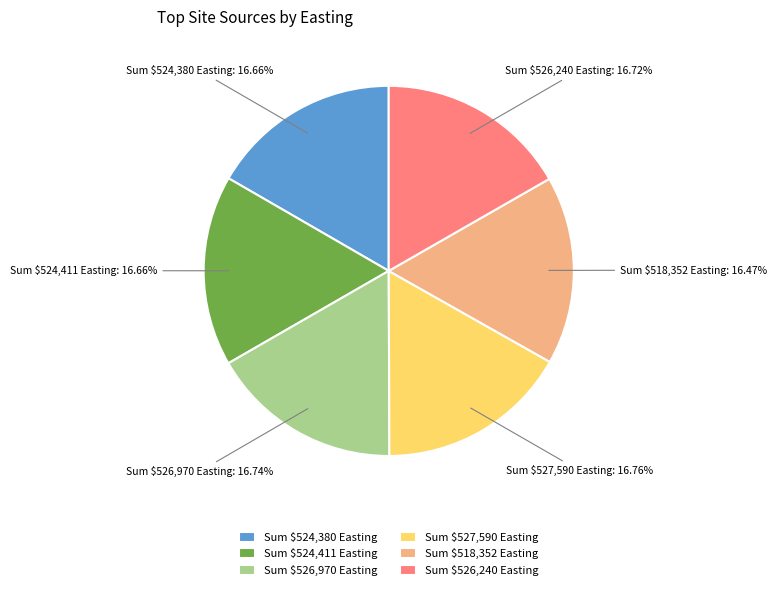

Is there a majority slice in this chart?

No